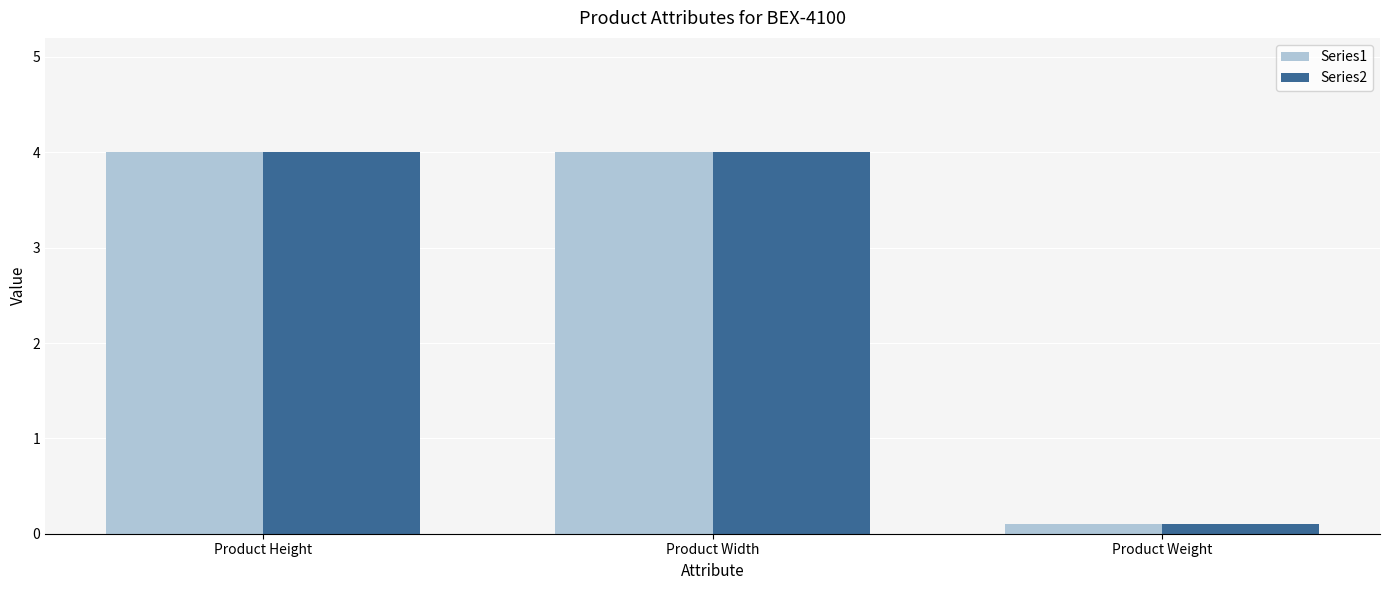

At which label does Series1 reach its minimum?

Product Weight